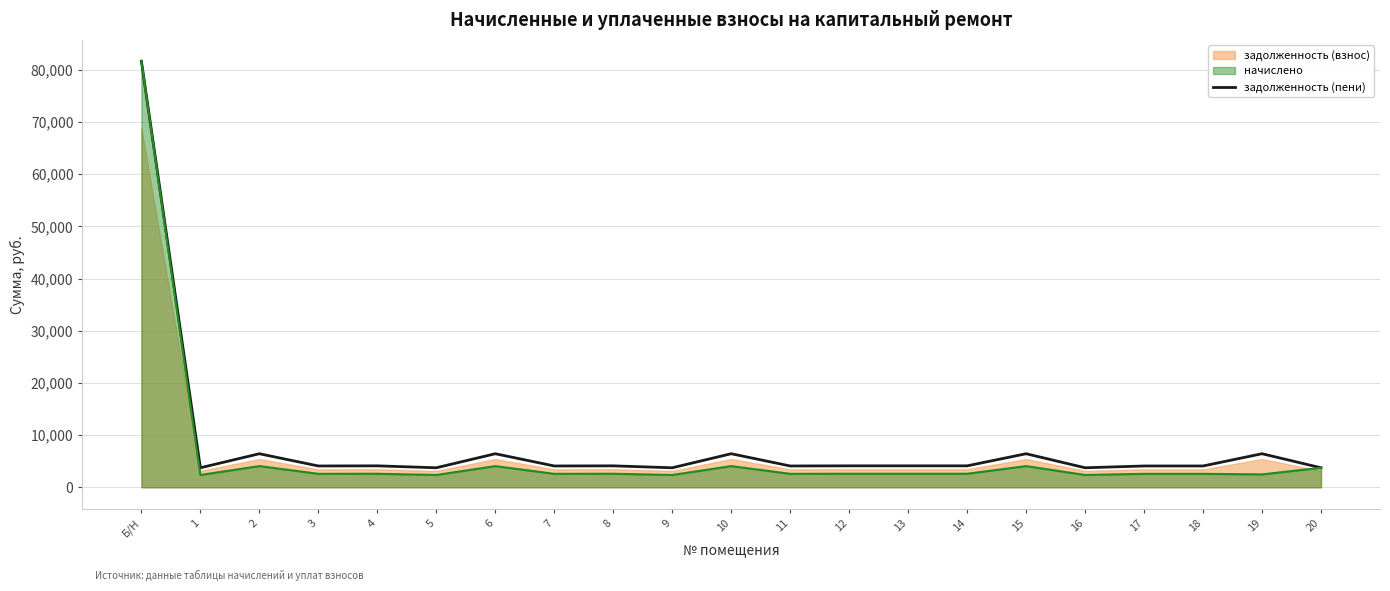

At which category does the data reach its first local valley?

1